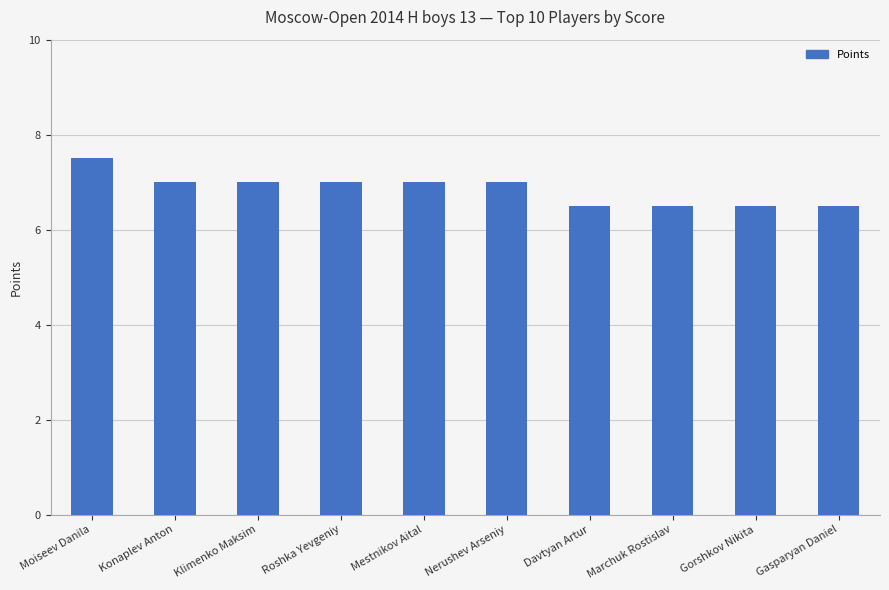

What is the difference between the second highest and minimum values?

0.5